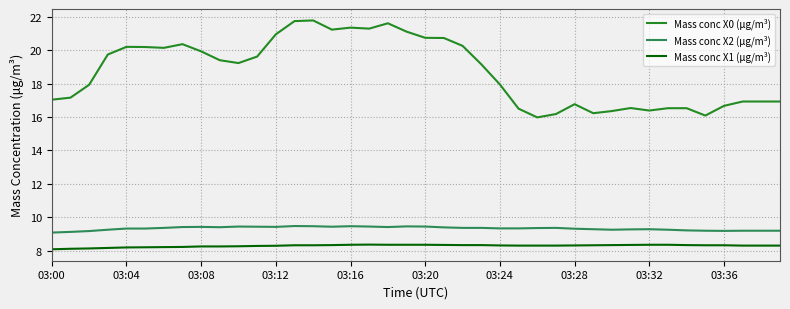

What is the difference between the maximum and minimum values in the Mass conc X0 (μg/m³) series?

5.8